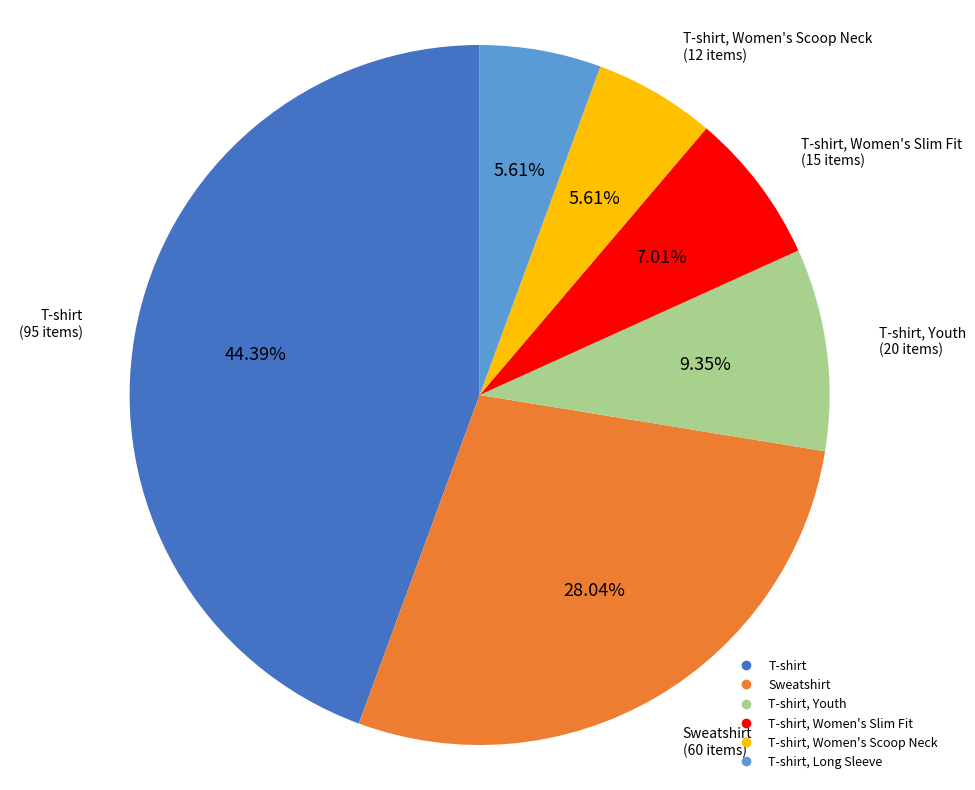

Is there a majority slice in this chart?

No